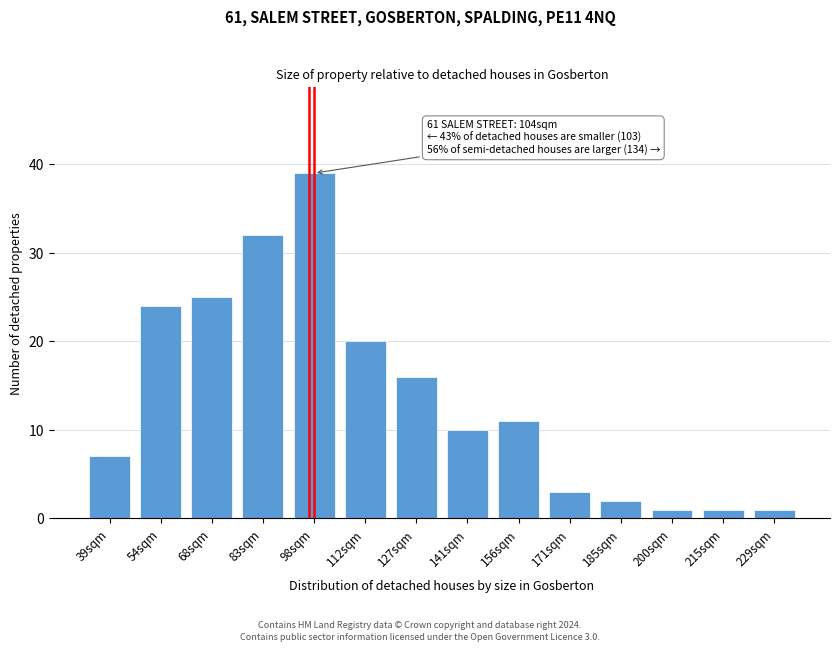

Reading left to right, list all the values displayed in this chart.

39sqm=7	54sqm=24	68sqm=25	83sqm=32	98sqm=39	112sqm=20	127sqm=16	141sqm=10	156sqm=11	171sqm=3	185sqm=2	200sqm=1	215sqm=1	229sqm=1